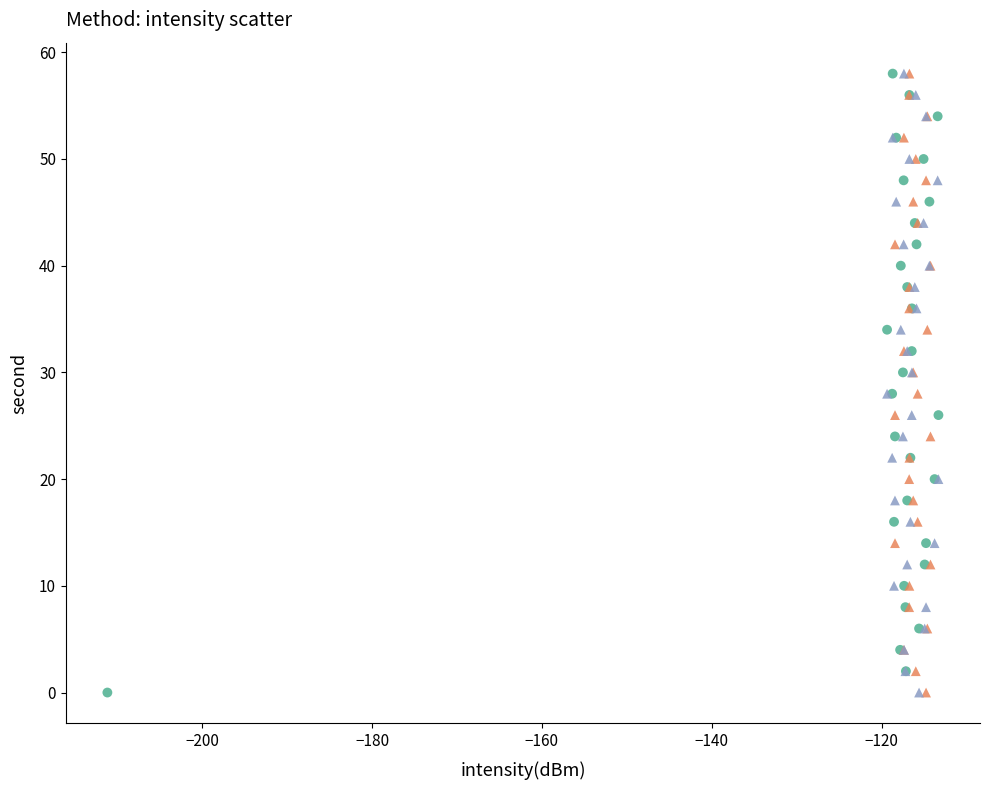

What are all the series names shown in the legend?

minute 0, minute 1, minute 2